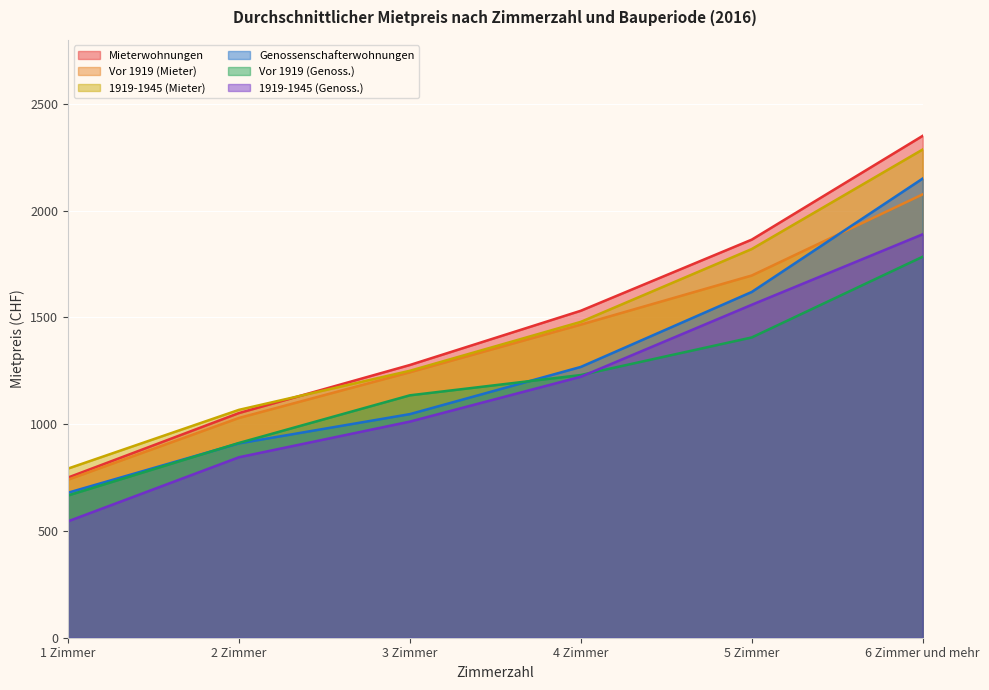

What is the spread (max minus min) of values at 6 Zimmer und mehr?

566